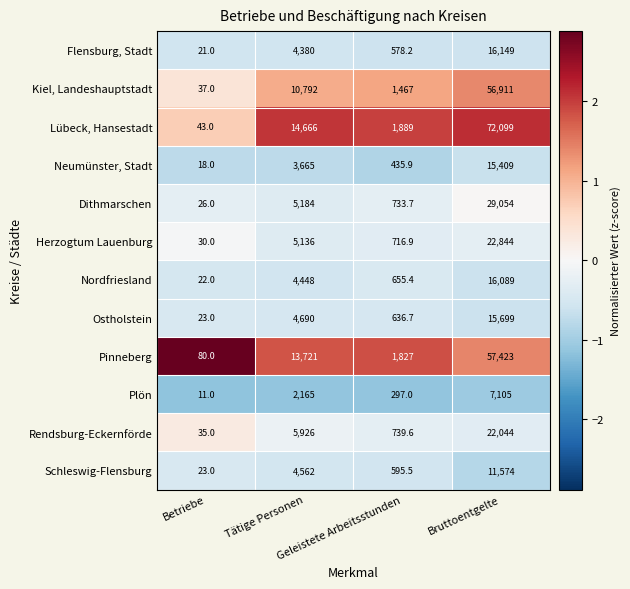

Count the number of categories in the chart.

4